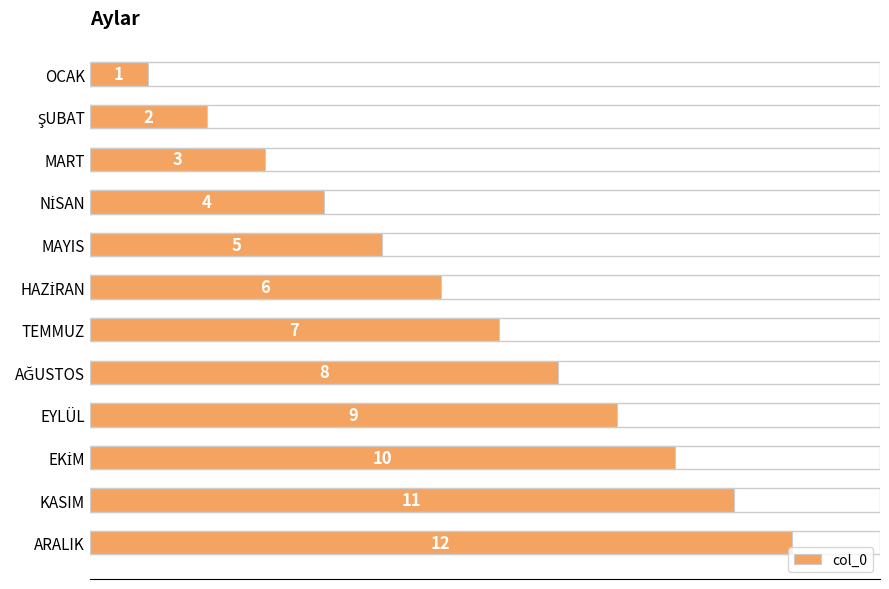

True or false: the data shows 3 at ARALIK.

False